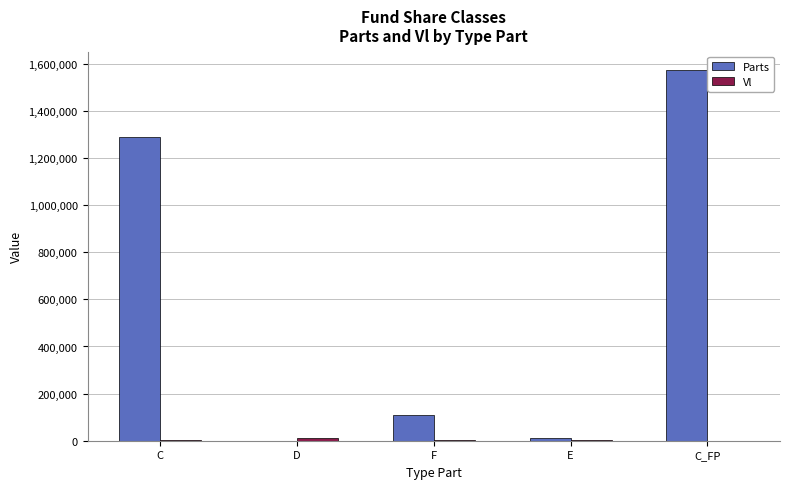

The value of Parts at F is 108706.6. True or false?

True